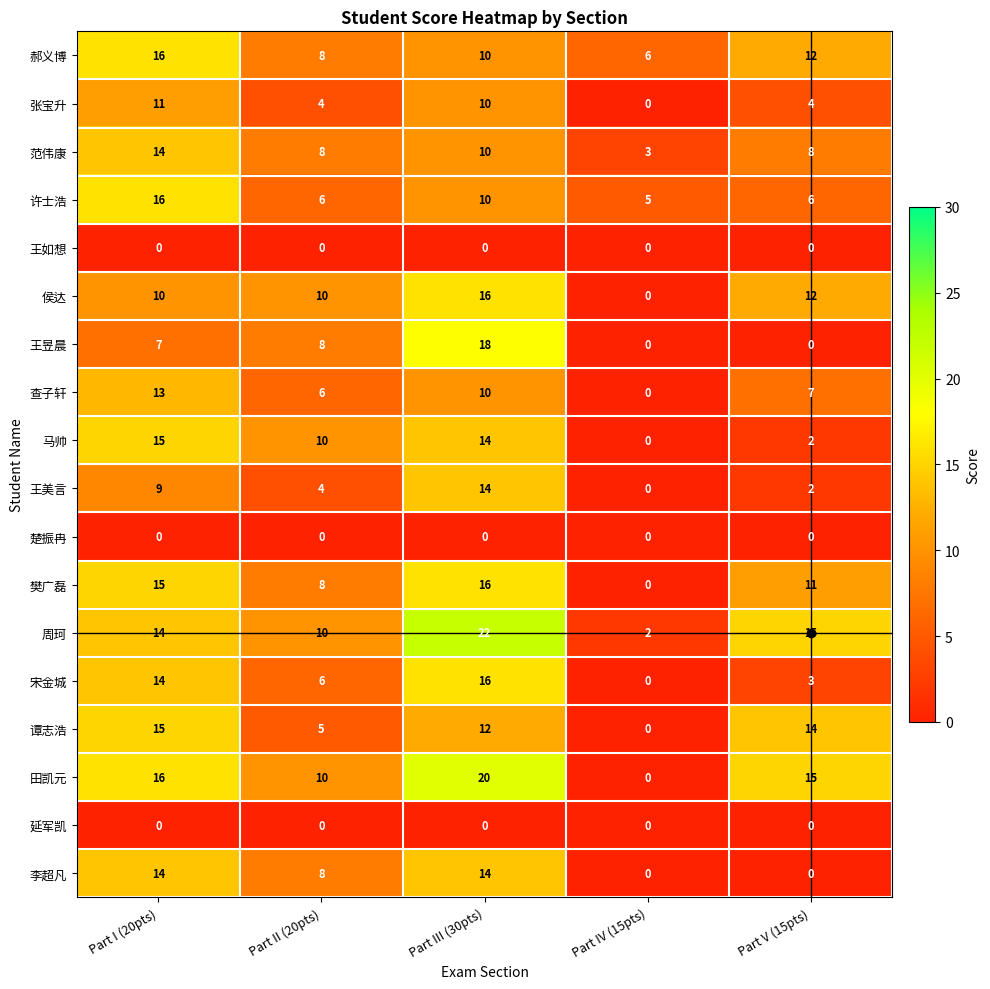

What is the difference between the highest and lowest values at Part I (20pts)?

16